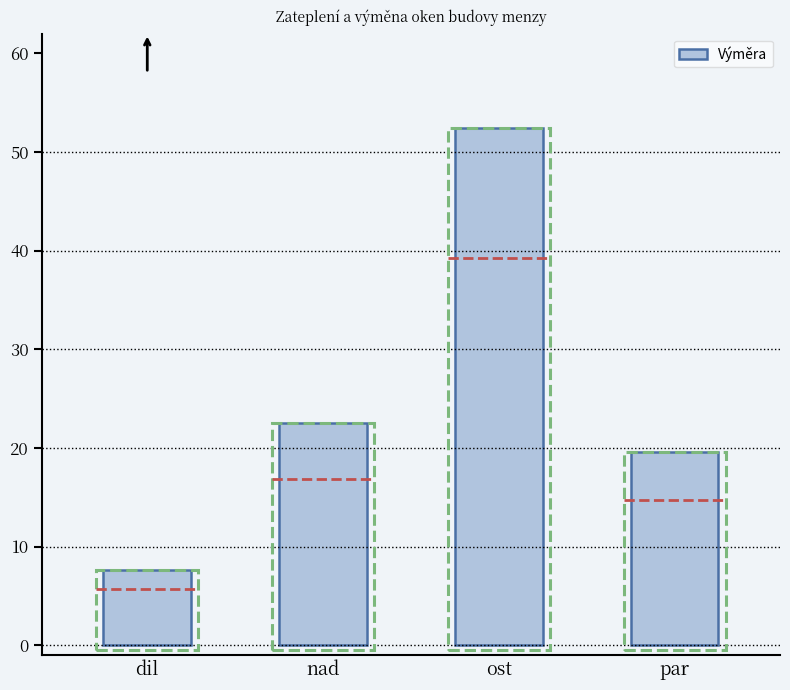

What is the difference between the values at nad and par?

2.9